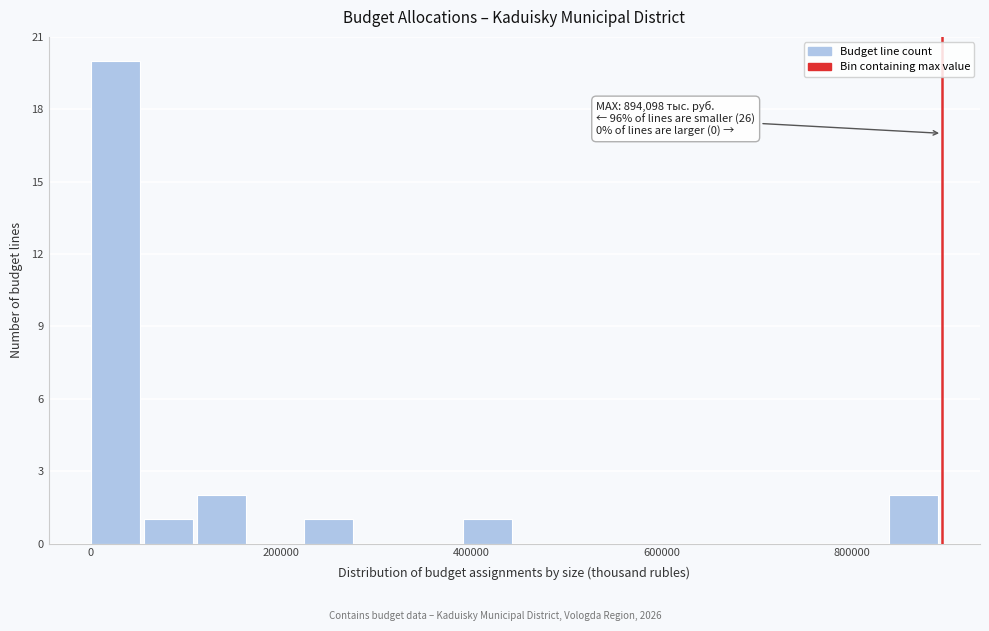

Around what value on the x-axis is the tallest bar? Give the approximate position of its centre, as read against the axis.

20000